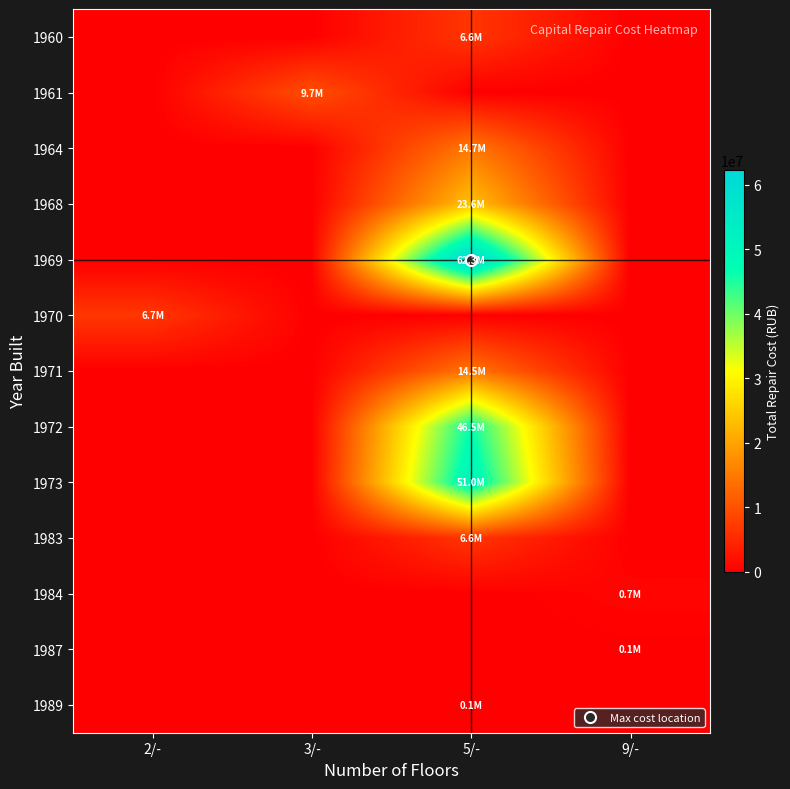

Which series has the largest total across all categories?

1969